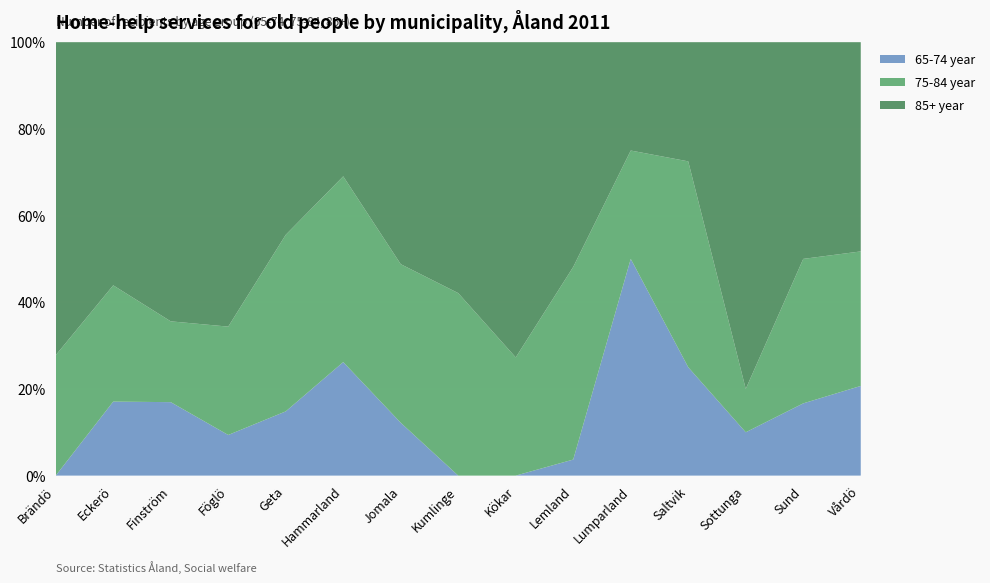

Reading right to left, transcribe all the data shown in this chart.

65-74 year: Vårdö=6	Sund=6	Sottunga=1	Saltvik=10	Lumparland=6	Lemland=1	Kökar=0	Kumlinge=0	Jomala=5	Hammarland=11	Geta=4	Föglö=3	Finström=10	Eckerö=7	Brändö=0
75-84 year: Vårdö=9	Sund=12	Sottunga=1	Saltvik=19	Lumparland=3	Lemland=12	Kökar=3	Kumlinge=8	Jomala=15	Hammarland=18	Geta=11	Föglö=8	Finström=11	Eckerö=11	Brändö=5
85+ year: Vårdö=14	Sund=18	Sottunga=8	Saltvik=11	Lumparland=3	Lemland=14	Kökar=8	Kumlinge=11	Jomala=21	Hammarland=13	Geta=12	Föglö=21	Finström=38	Eckerö=23	Brändö=13